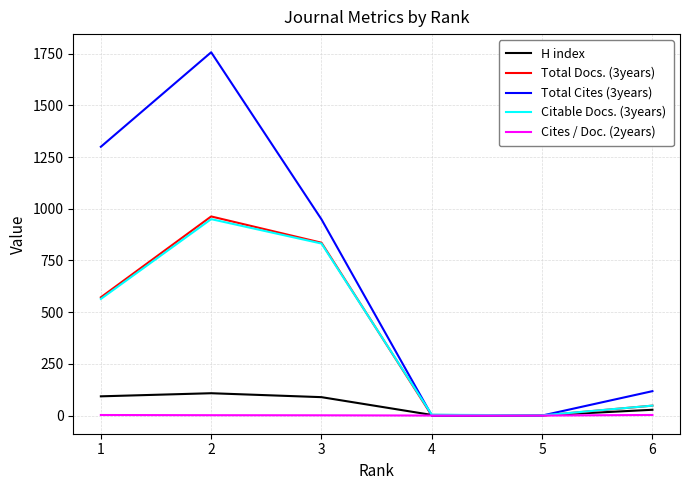

Is the value of Total Cites (3years) at 5 greater than the value of H index at 3?

No